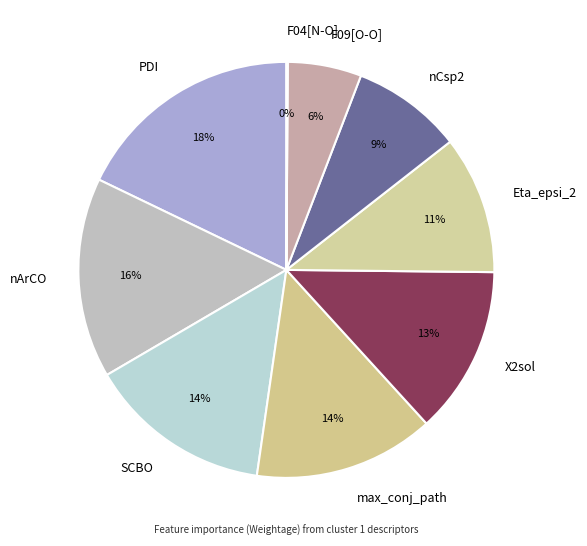

Which category has the biggest portion of the pie?

PDI